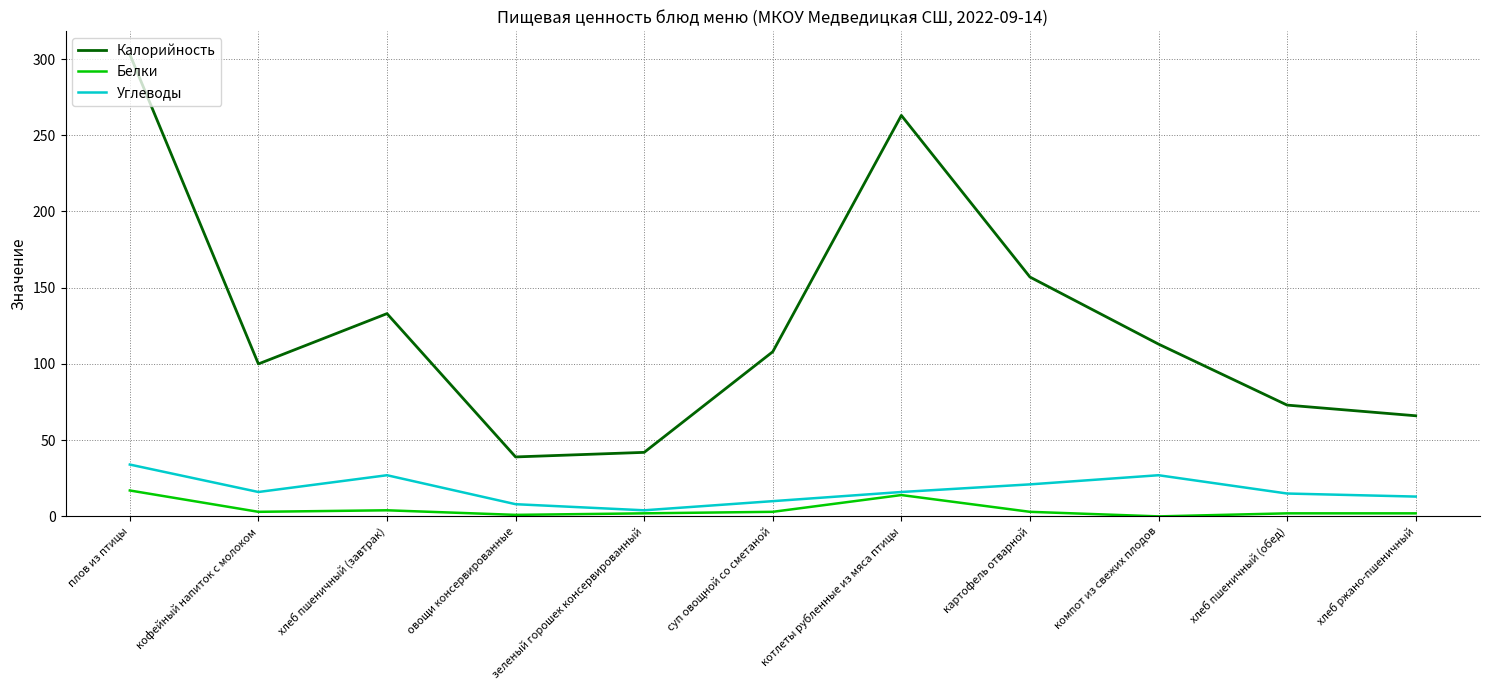

At which category is the sum across all series the highest?

плов из птицы